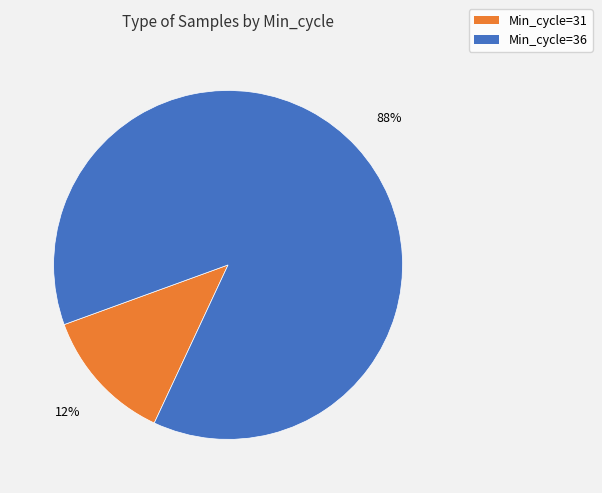

Is there any slice that represents more than half of the pie?

Yes